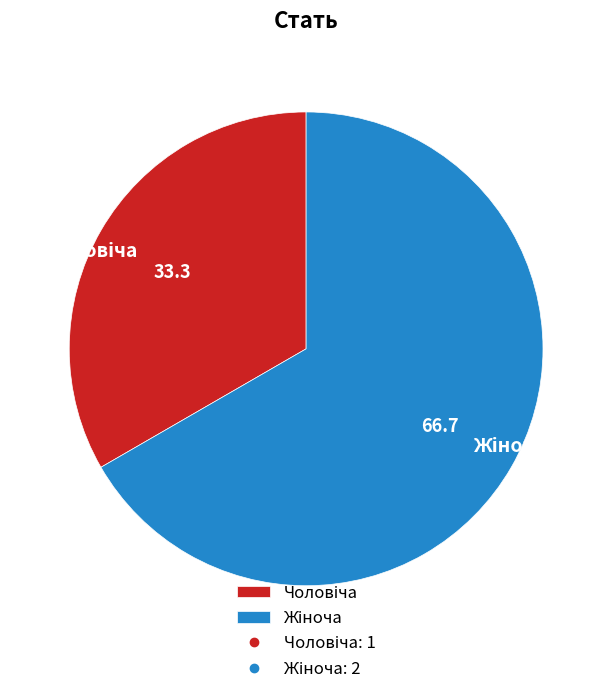

How many slices are in this pie chart?

2